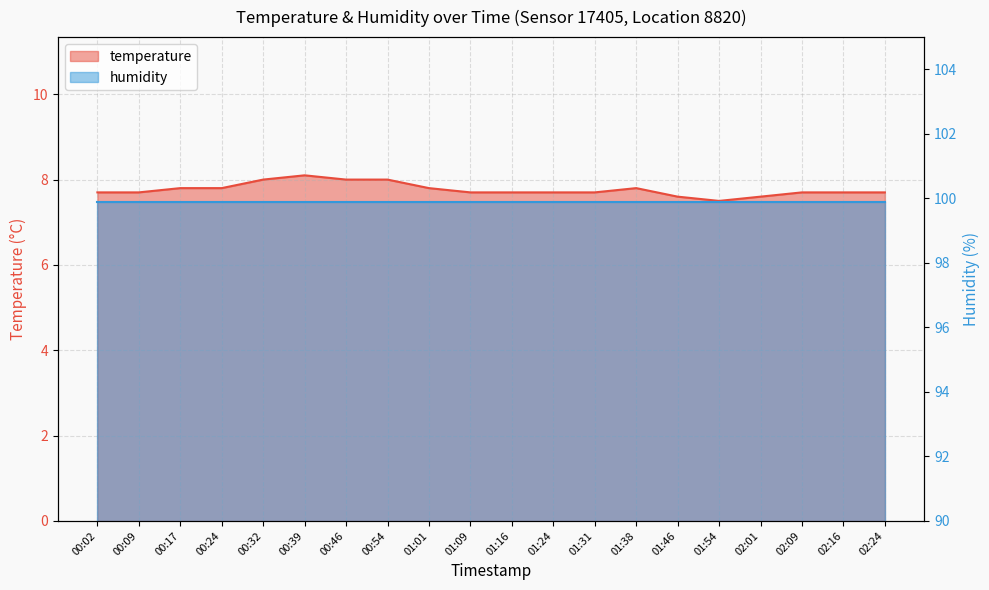

True or false: the data has more than 0 interior local peaks.

True